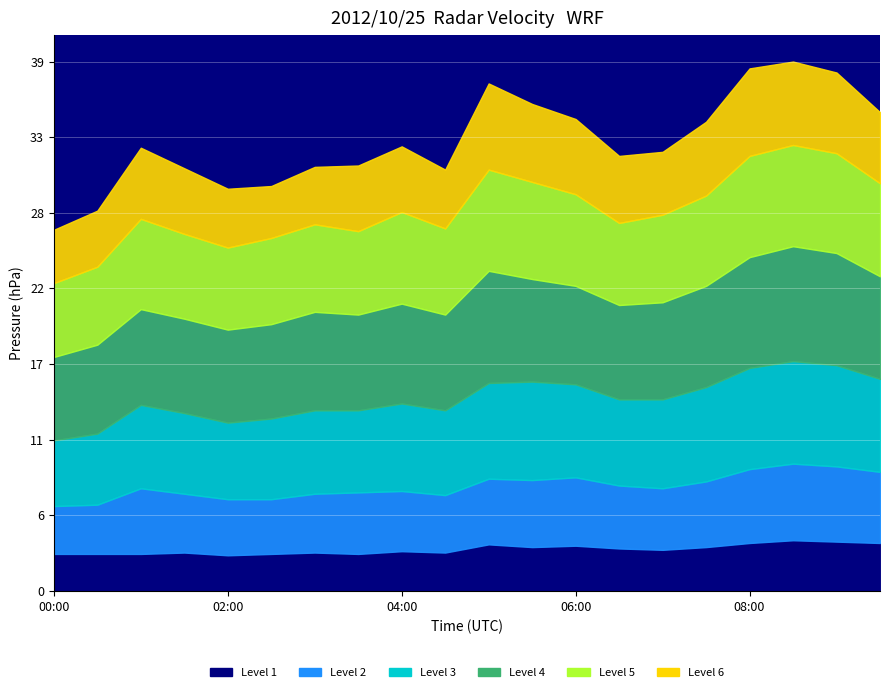

True or false: Level 6 and Level 1 intersect in this chart.

False